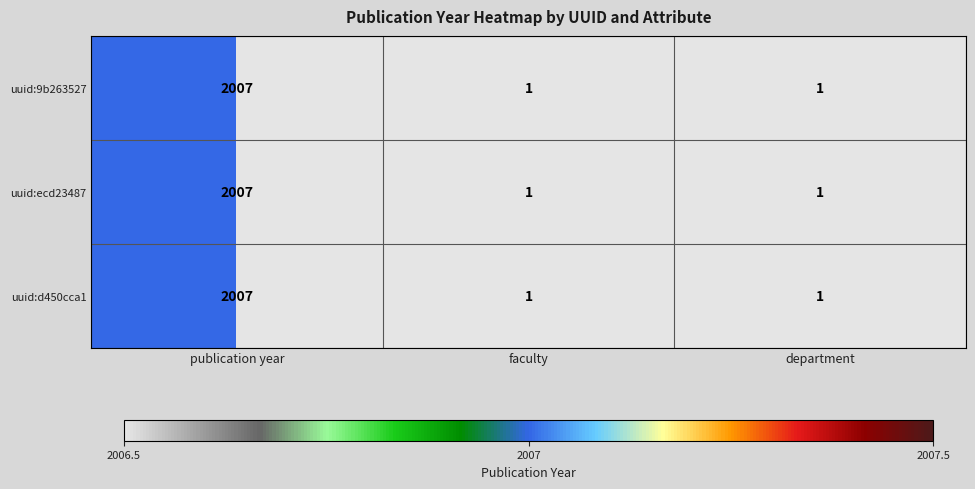

The uuid:d450cca1 series shows 2007 at publication year. True or false?

True